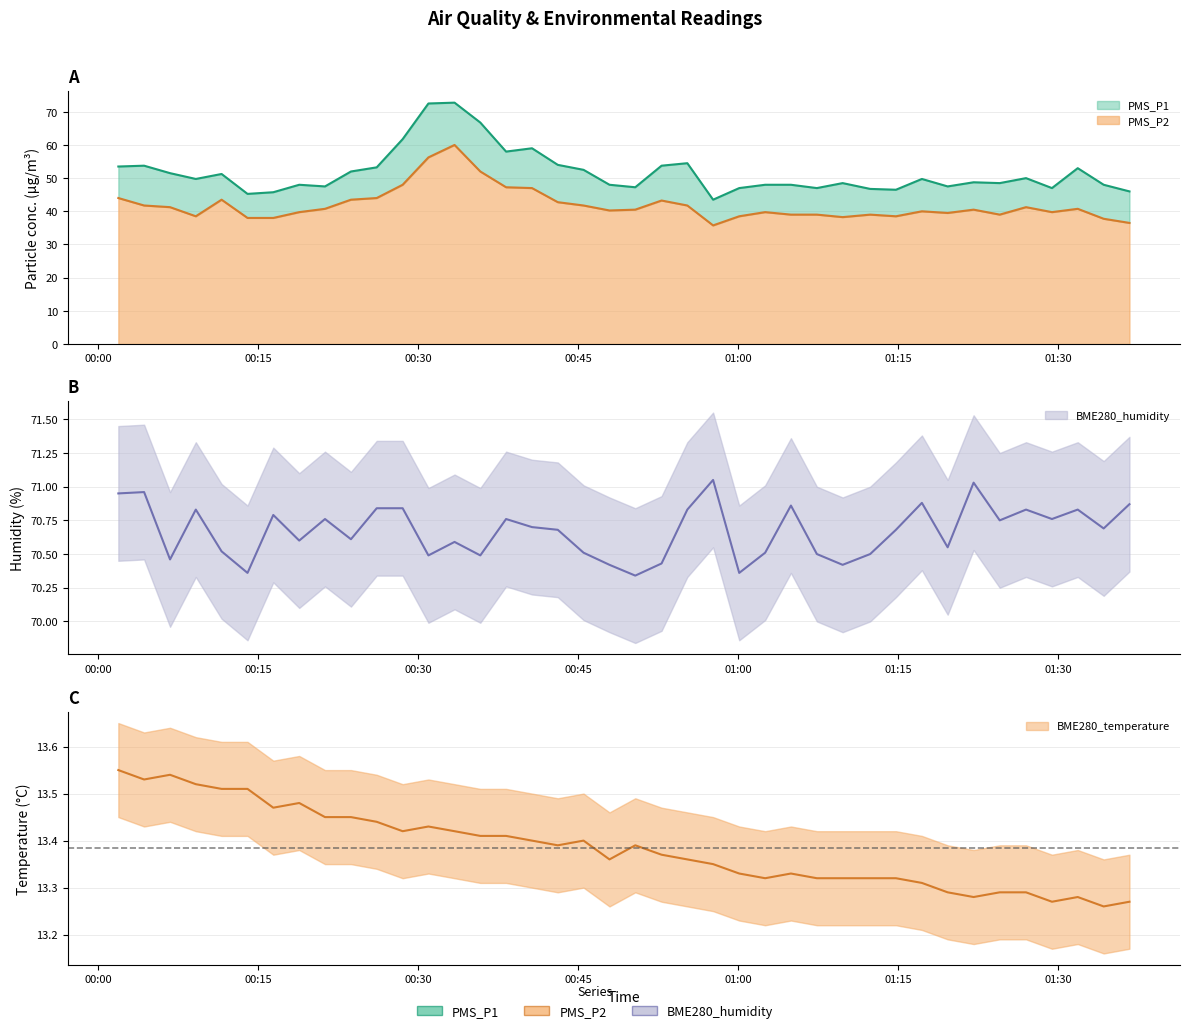

Reading left to right, extract all data points from this chart.

PMS_P1: 2022/01/01 00:01:53=53.5	2022/01/01 00:04:18=53.8	2022/01/01 00:06:44=51.5	2022/01/01 00:09:09=49.8	2022/01/01 00:11:34=51.2	2022/01/01 00:14:00=45.2	2022/01/01 00:16:25=45.8	2022/01/01 00:18:51=48.0	2022/01/01 00:21:16=47.5	2022/01/01 00:23:42=52.0	2022/01/01 00:26:07=53.2	2022/01/01 00:28:33=61.8	2022/01/01 00:30:58=72.5	2022/01/01 00:33:25=72.8	2022/01/01 00:35:50=66.8	2022/01/01 00:38:15=58.0	2022/01/01 00:40:41=59.0	2022/01/01 00:43:06=54.0	2022/01/01 00:45:31=52.5	2022/01/01 00:47:57=48.0	2022/01/01 00:50:22=47.2	2022/01/01 00:52:50=53.8	2022/01/01 00:55:15=54.5	2022/01/01 00:57:40=43.5	2022/01/01 01:00:07=47.0	2022/01/01 01:02:33=48.0	2022/01/01 01:04:58=48.0	2022/01/01 01:07:24=47.0	2022/01/01 01:09:49=48.5	2022/01/01 01:12:24=46.8	2022/01/01 01:14:49=46.5	2022/01/01 01:17:15=49.8	2022/01/01 01:19:40=47.5	2022/01/01 01:22:06=48.8	2022/01/01 01:24:33=48.5	2022/01/01 01:27:01=50.0	2022/01/01 01:29:27=47.0	2022/01/01 01:31:52=53.0	2022/01/01 01:34:18=48.0	2022/01/01 01:36:43=46.0
PMS_P2: 2022/01/01 00:01:53=44.0	2022/01/01 00:04:18=41.8	2022/01/01 00:06:44=41.2	2022/01/01 00:09:09=38.5	2022/01/01 00:11:34=43.5	2022/01/01 00:14:00=38.0	2022/01/01 00:16:25=38.0	2022/01/01 00:18:51=39.8	2022/01/01 00:21:16=40.8	2022/01/01 00:23:42=43.5	2022/01/01 00:26:07=44.0	2022/01/01 00:28:33=48.0	2022/01/01 00:30:58=56.2	2022/01/01 00:33:25=60.0	2022/01/01 00:35:50=52.0	2022/01/01 00:38:15=47.2	2022/01/01 00:40:41=47.0	2022/01/01 00:43:06=42.8	2022/01/01 00:45:31=41.8	2022/01/01 00:47:57=40.2	2022/01/01 00:50:22=40.5	2022/01/01 00:52:50=43.2	2022/01/01 00:55:15=41.8	2022/01/01 00:57:40=35.8	2022/01/01 01:00:07=38.5	2022/01/01 01:02:33=39.8	2022/01/01 01:04:58=39.0	2022/01/01 01:07:24=39.0	2022/01/01 01:09:49=38.2	2022/01/01 01:12:24=39.0	2022/01/01 01:14:49=38.5	2022/01/01 01:17:15=40.0	2022/01/01 01:19:40=39.5	2022/01/01 01:22:06=40.5	2022/01/01 01:24:33=39.0	2022/01/01 01:27:01=41.2	2022/01/01 01:29:27=39.8	2022/01/01 01:31:52=40.8	2022/01/01 01:34:18=37.8	2022/01/01 01:36:43=36.5
BME280_temperature: 2022/01/01 00:01:53=13.6	2022/01/01 00:04:18=13.5	2022/01/01 00:06:44=13.5	2022/01/01 00:09:09=13.5	2022/01/01 00:11:34=13.5	2022/01/01 00:14:00=13.5	2022/01/01 00:16:25=13.5	2022/01/01 00:18:51=13.5	2022/01/01 00:21:16=13.4	2022/01/01 00:23:42=13.4	2022/01/01 00:26:07=13.4	2022/01/01 00:28:33=13.4	2022/01/01 00:30:58=13.4	2022/01/01 00:33:25=13.4	2022/01/01 00:35:50=13.4	2022/01/01 00:38:15=13.4	2022/01/01 00:40:41=13.4	2022/01/01 00:43:06=13.4	2022/01/01 00:45:31=13.4	2022/01/01 00:47:57=13.4	2022/01/01 00:50:22=13.4	2022/01/01 00:52:50=13.4	2022/01/01 00:55:15=13.4	2022/01/01 00:57:40=13.3	2022/01/01 01:00:07=13.3	2022/01/01 01:02:33=13.3	2022/01/01 01:04:58=13.3	2022/01/01 01:07:24=13.3	2022/01/01 01:09:49=13.3	2022/01/01 01:12:24=13.3	2022/01/01 01:14:49=13.3	2022/01/01 01:17:15=13.3	2022/01/01 01:19:40=13.3	2022/01/01 01:22:06=13.3	2022/01/01 01:24:33=13.3	2022/01/01 01:27:01=13.3	2022/01/01 01:29:27=13.3	2022/01/01 01:31:52=13.3	2022/01/01 01:34:18=13.3	2022/01/01 01:36:43=13.3
BME280_humidity: 2022/01/01 00:01:53=71.0	2022/01/01 00:04:18=71.0	2022/01/01 00:06:44=70.5	2022/01/01 00:09:09=70.8	2022/01/01 00:11:34=70.5	2022/01/01 00:14:00=70.4	2022/01/01 00:16:25=70.8	2022/01/01 00:18:51=70.6	2022/01/01 00:21:16=70.8	2022/01/01 00:23:42=70.6	2022/01/01 00:26:07=70.8	2022/01/01 00:28:33=70.8	2022/01/01 00:30:58=70.5	2022/01/01 00:33:25=70.6	2022/01/01 00:35:50=70.5	2022/01/01 00:38:15=70.8	2022/01/01 00:40:41=70.7	2022/01/01 00:43:06=70.7	2022/01/01 00:45:31=70.5	2022/01/01 00:47:57=70.4	2022/01/01 00:50:22=70.3	2022/01/01 00:52:50=70.4	2022/01/01 00:55:15=70.8	2022/01/01 00:57:40=71.0	2022/01/01 01:00:07=70.4	2022/01/01 01:02:33=70.5	2022/01/01 01:04:58=70.9	2022/01/01 01:07:24=70.5	2022/01/01 01:09:49=70.4	2022/01/01 01:12:24=70.5	2022/01/01 01:14:49=70.7	2022/01/01 01:17:15=70.9	2022/01/01 01:19:40=70.5	2022/01/01 01:22:06=71.0	2022/01/01 01:24:33=70.8	2022/01/01 01:27:01=70.8	2022/01/01 01:29:27=70.8	2022/01/01 01:31:52=70.8	2022/01/01 01:34:18=70.7	2022/01/01 01:36:43=70.9